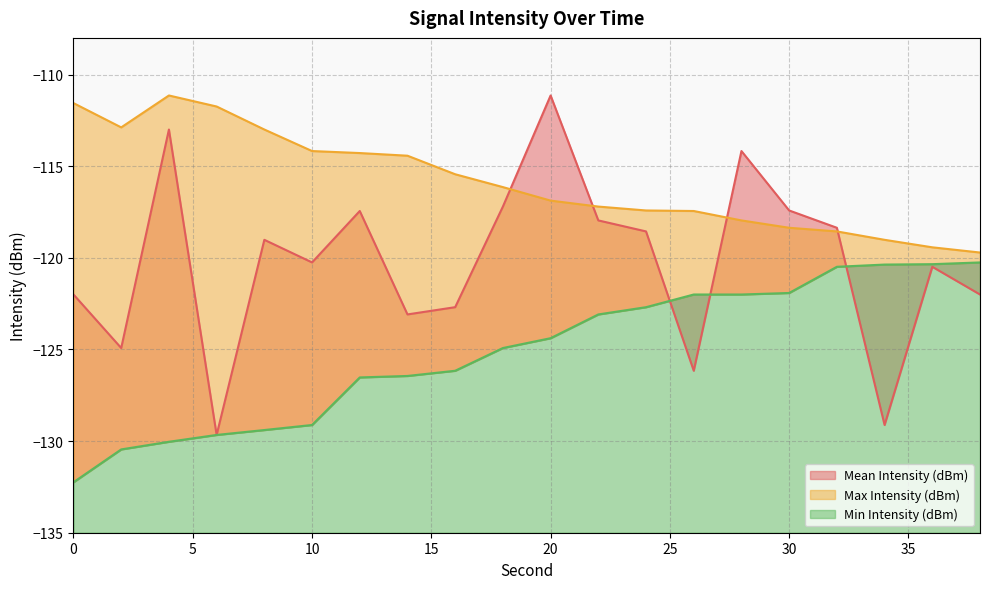

What are all the series names shown in the legend?

Mean Intensity (dBm), Max Intensity (dBm), Min Intensity (dBm)